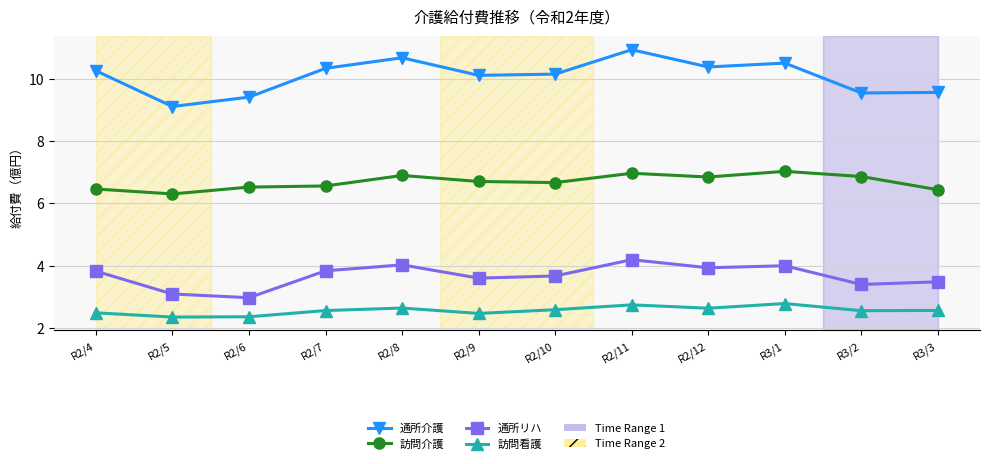

Rank the series at R3/3 from highest to lowest value.

通所介護, 訪問介護, 通所リハ, 訪問看護